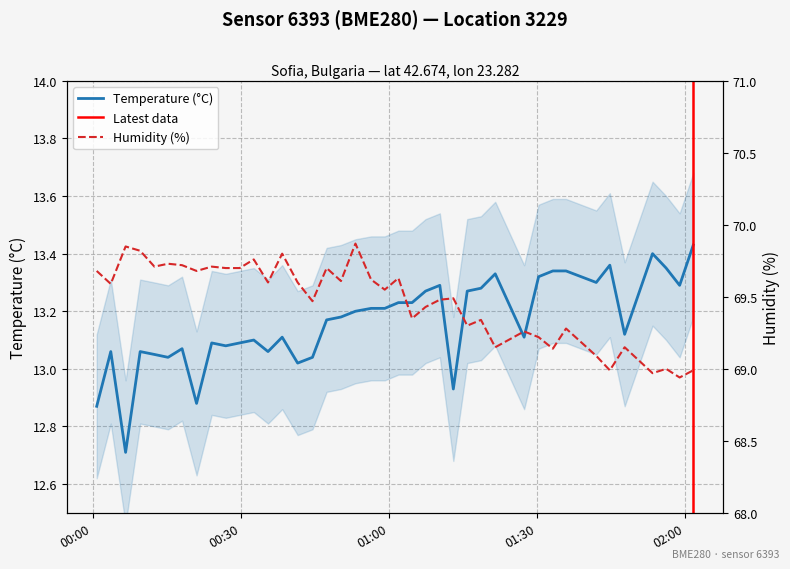

How many values in the humidity series are below 69?

4